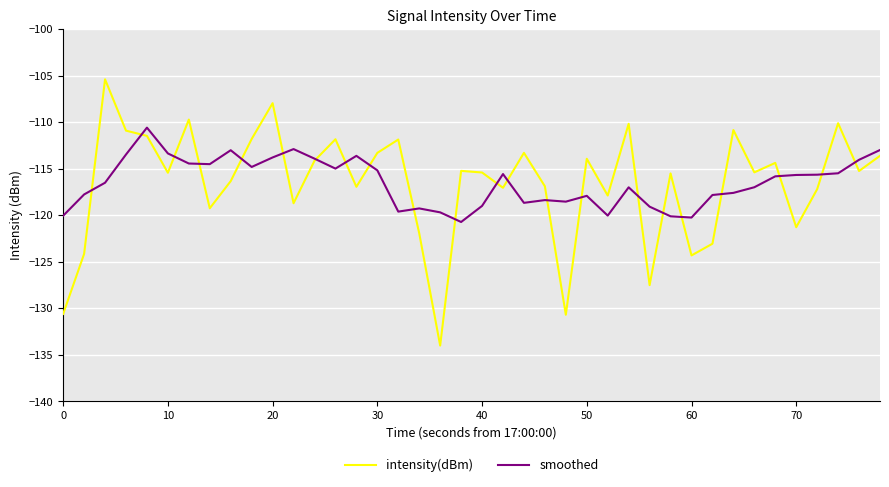

Rank the series by their maximum value, from lowest to highest.

smoothed, intensity(dBm)